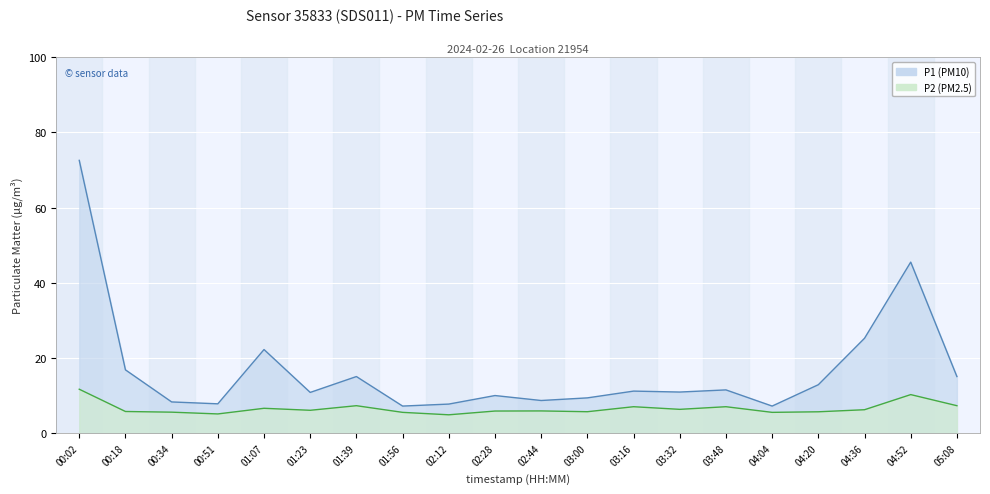

At which category does P1 reach its first local peak?

01:07